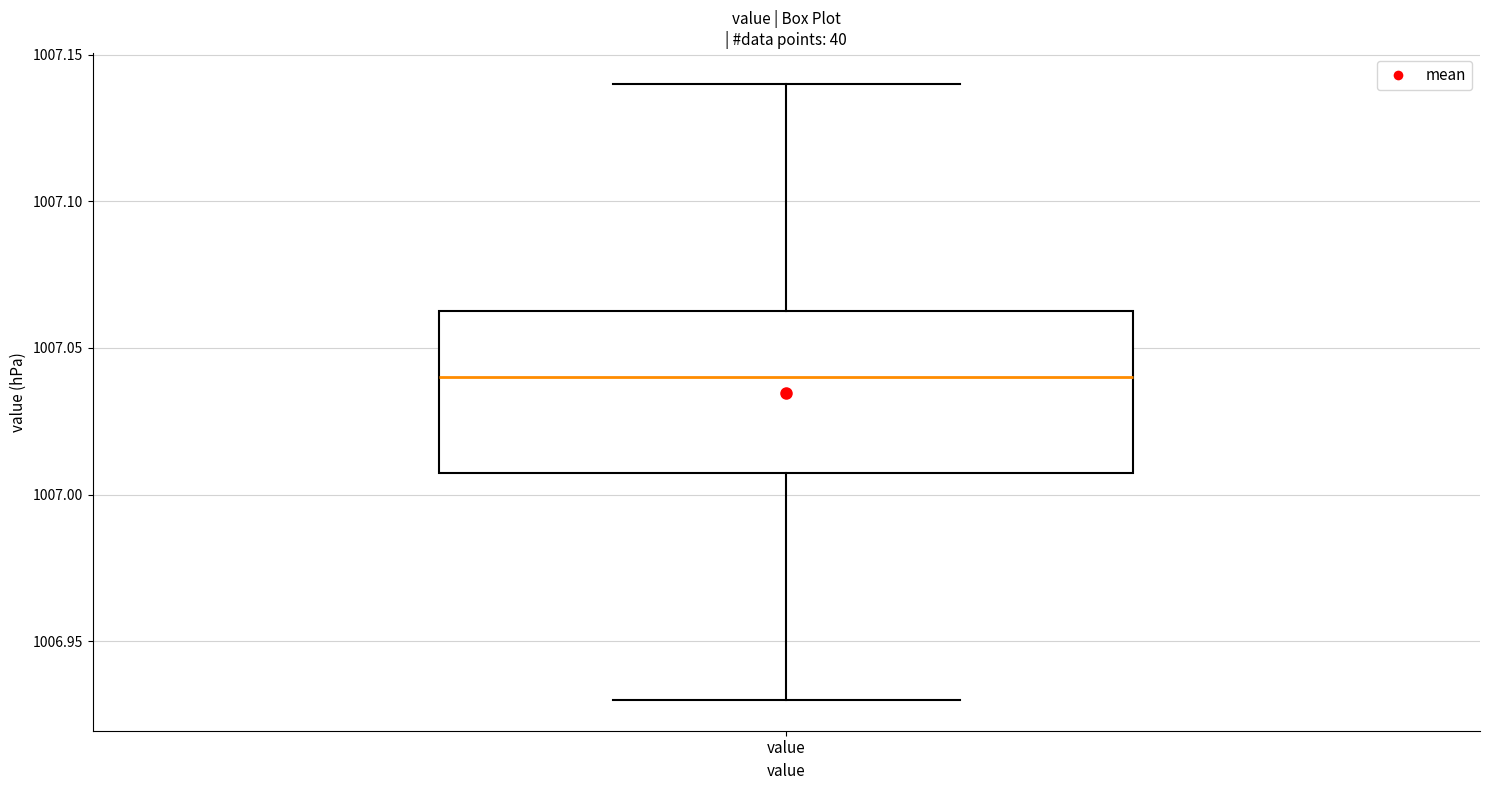

Transcribe this box plot: give where the median line is, the range the box spans, and where the two whiskers end, as read against the y-axis. The values are not printed on the chart, so give them approximately, as read against the axis.

median 1007.040, box 1007.010 to 1007.065, whiskers 1006.930 to 1007.140